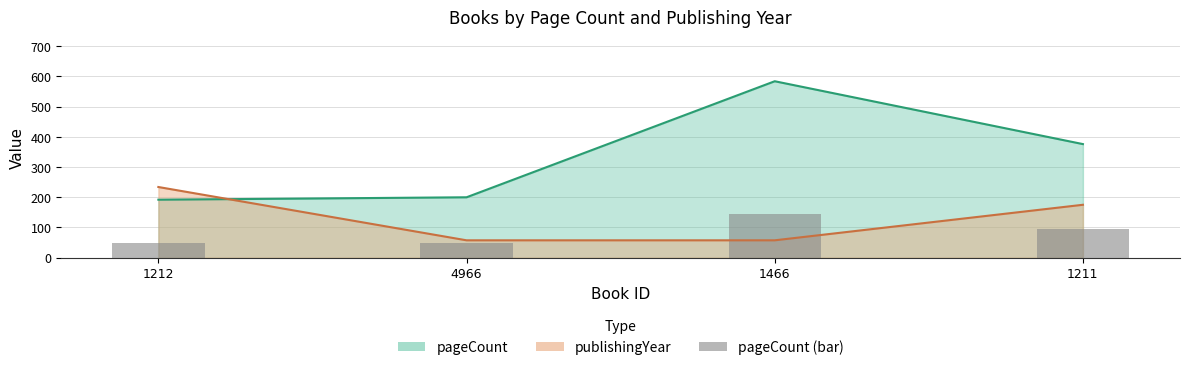

Approximately how many times larger is the value at 1212 compared to 1466?

0.3